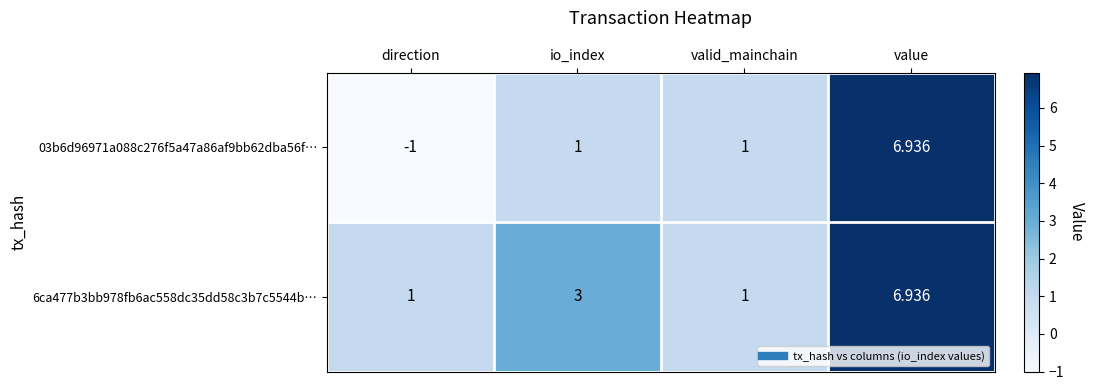

At which label does 03b6d96971a088c276f5a47a86af9bb62dba56f… reach its minimum?

direction